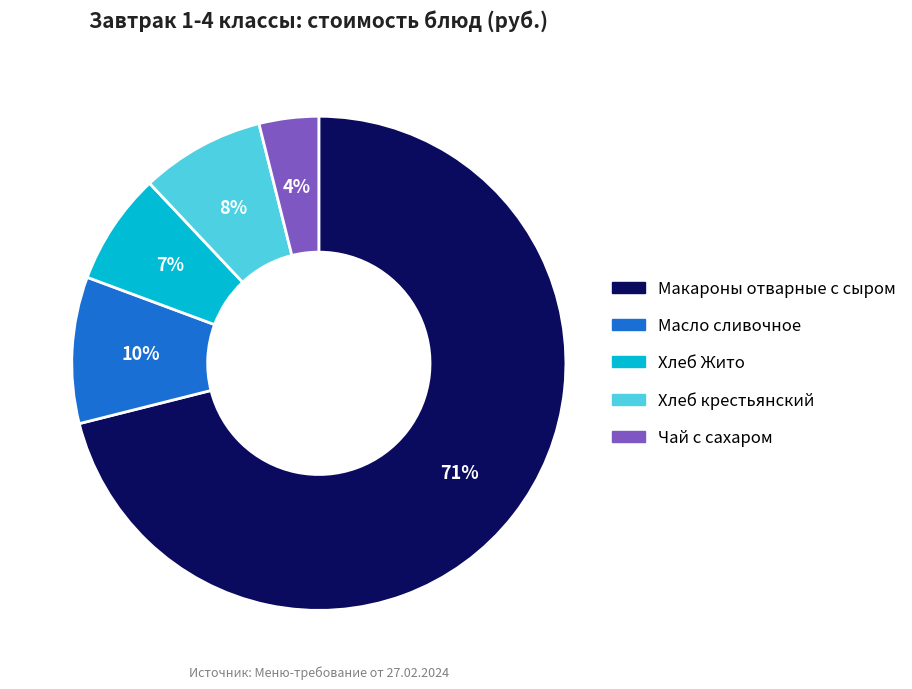

Does Макароны отварные с сыром account for over 50% of the chart?

Yes